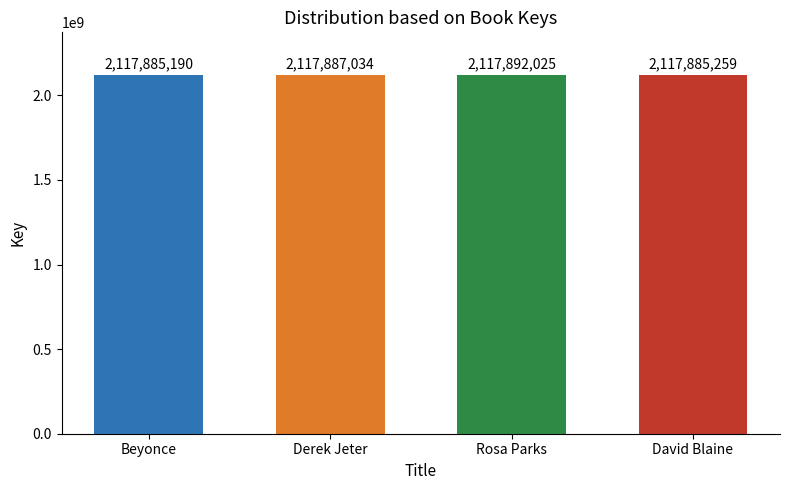

List the labels in order of value, smallest first.

Beyonce, David Blaine, Derek Jeter, Rosa Parks